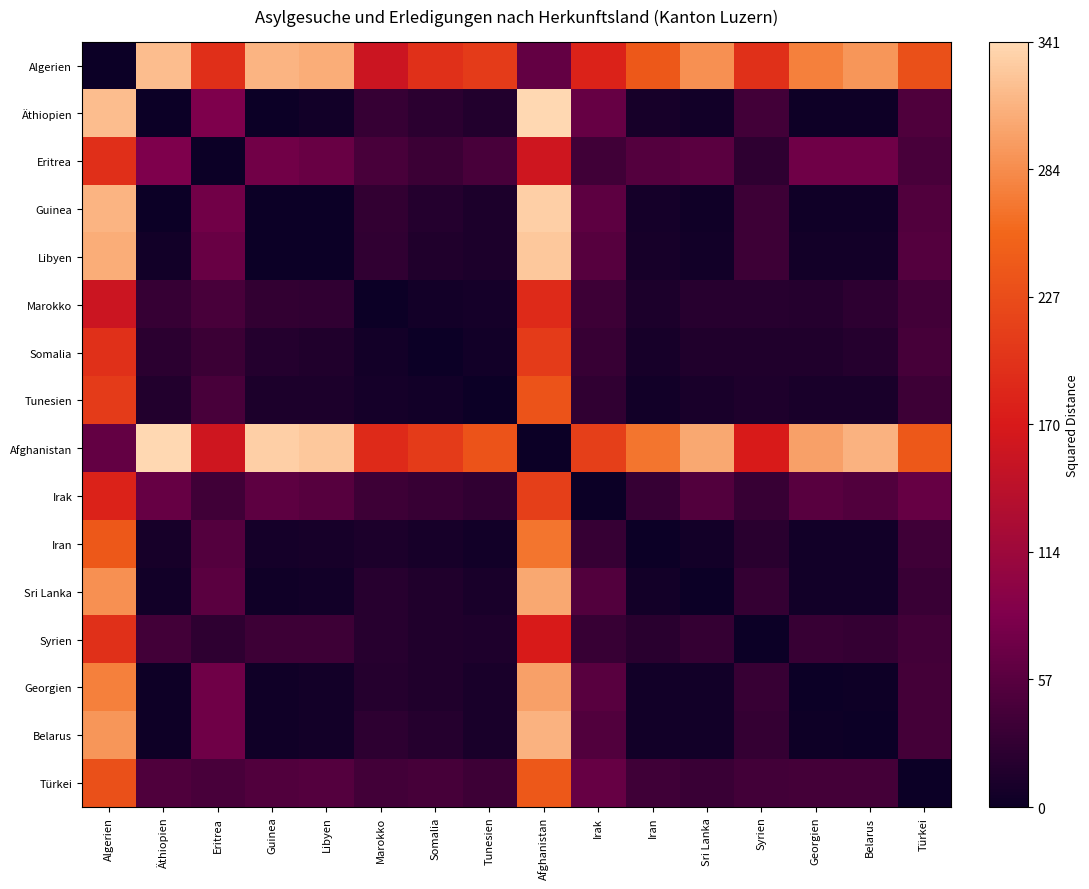

Reading left to right, what are all the values shown in this chart?

Algerien: Algerien=0	Äthiopien=321	Eritrea=195	Guinea=314	Libyen=309	Marokko=158	Somalia=196	Tunesien=209	Afghanistan=64	Irak=180	Iran=241	Sri Lanka=287	Syrien=197	Georgien=275	Belarus=291	Türkei=231
Äthiopien: Algerien=321	Äthiopien=0	Eritrea=84	Guinea=1	Libyen=4	Marokko=31	Somalia=23	Tunesien=16	Afghanistan=341	Irak=67	Iran=8	Sri Lanka=4	Syrien=40	Georgien=2	Belarus=2	Türkei=50
Eritrea: Algerien=195	Äthiopien=84	Eritrea=0	Guinea=75	Libyen=68	Marokko=45	Somalia=35	Tunesien=44	Afghanistan=161	Irak=39	Iran=54	Sri Lanka=58	Syrien=26	Georgien=74	Belarus=74	Türkei=44
Guinea: Algerien=314	Äthiopien=1	Eritrea=75	Guinea=0	Libyen=1	Marokko=28	Somalia=18	Tunesien=13	Afghanistan=334	Irak=60	Iran=7	Sri Lanka=3	Syrien=37	Georgien=3	Belarus=3	Türkei=51
Libyen: Algerien=309	Äthiopien=4	Eritrea=68	Guinea=1	Libyen=0	Marokko=27	Somalia=15	Tunesien=12	Afghanistan=329	Irak=55	Iran=8	Sri Lanka=4	Syrien=36	Georgien=6	Belarus=6	Türkei=54
Marokko: Algerien=158	Äthiopien=31	Eritrea=45	Guinea=28	Libyen=27	Marokko=0	Somalia=6	Tunesien=7	Afghanistan=190	Irak=36	Iran=13	Sri Lanka=21	Syrien=21	Georgien=19	Belarus=25	Türkei=41
Somalia: Algerien=196	Äthiopien=23	Eritrea=35	Guinea=18	Libyen=15	Marokko=6	Somalia=0	Tunesien=5	Afghanistan=208	Irak=32	Iran=9	Sri Lanka=15	Syrien=15	Georgien=15	Belarus=19	Türkei=43
Tunesien: Algerien=209	Äthiopien=16	Eritrea=44	Guinea=13	Libyen=12	Marokko=7	Somalia=5	Tunesien=0	Afghanistan=235	Irak=27	Iran=4	Sri Lanka=10	Syrien=14	Georgien=10	Belarus=10	Türkei=36
Afghanistan: Algerien=64	Äthiopien=341	Eritrea=161	Guinea=334	Libyen=329	Marokko=190	Somalia=208	Tunesien=235	Afghanistan=0	Irak=212	Iran=267	Sri Lanka=305	Syrien=171	Georgien=299	Belarus=313	Türkei=241
Irak: Algerien=180	Äthiopien=67	Eritrea=39	Guinea=60	Libyen=55	Marokko=36	Somalia=32	Tunesien=27	Afghanistan=212	Irak=0	Iran=31	Sri Lanka=53	Syrien=33	Georgien=57	Belarus=51	Türkei=67
Iran: Algerien=241	Äthiopien=8	Eritrea=54	Guinea=7	Libyen=8	Marokko=13	Somalia=9	Tunesien=4	Afghanistan=267	Irak=31	Iran=0	Sri Lanka=6	Syrien=22	Georgien=4	Belarus=4	Türkei=38
Sri Lanka: Algerien=287	Äthiopien=4	Eritrea=58	Guinea=3	Libyen=4	Marokko=21	Somalia=15	Tunesien=10	Afghanistan=305	Irak=53	Iran=6	Sri Lanka=0	Syrien=30	Georgien=4	Belarus=4	Türkei=34
Syrien: Algerien=197	Äthiopien=40	Eritrea=26	Guinea=37	Libyen=36	Marokko=21	Somalia=15	Tunesien=14	Afghanistan=171	Irak=33	Iran=22	Sri Lanka=30	Syrien=0	Georgien=32	Belarus=30	Türkei=40
Georgien: Algerien=275	Äthiopien=2	Eritrea=74	Guinea=3	Libyen=6	Marokko=19	Somalia=15	Tunesien=10	Afghanistan=299	Irak=57	Iran=4	Sri Lanka=4	Syrien=32	Georgien=0	Belarus=2	Türkei=42
Belarus: Algerien=291	Äthiopien=2	Eritrea=74	Guinea=3	Libyen=6	Marokko=25	Somalia=19	Tunesien=10	Afghanistan=313	Irak=51	Iran=4	Sri Lanka=4	Syrien=30	Georgien=2	Belarus=0	Türkei=42
Türkei: Algerien=231	Äthiopien=50	Eritrea=44	Guinea=51	Libyen=54	Marokko=41	Somalia=43	Tunesien=36	Afghanistan=241	Irak=67	Iran=38	Sri Lanka=34	Syrien=40	Georgien=42	Belarus=42	Türkei=0